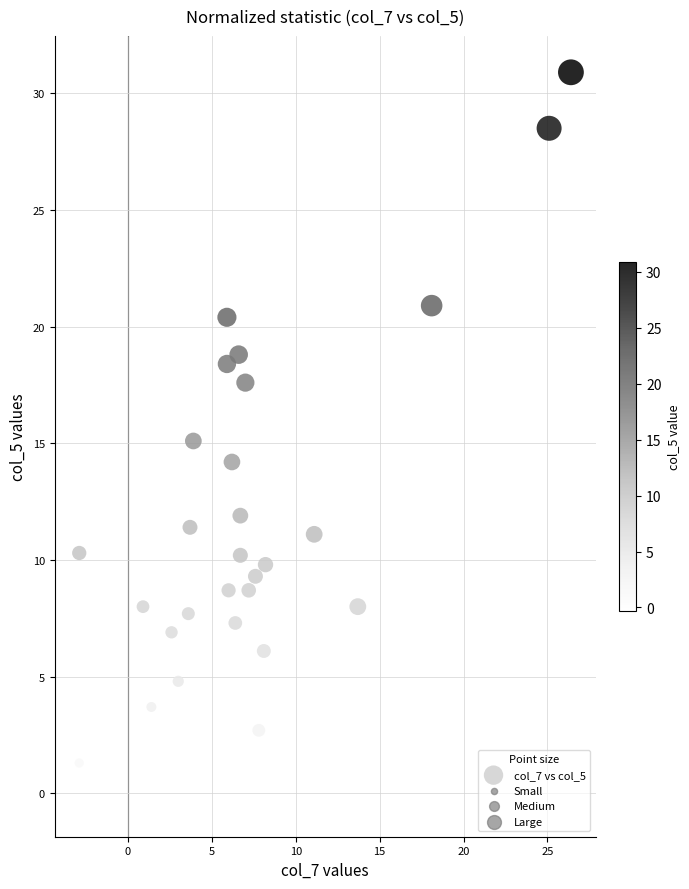

What is the range of Y values (max minus min)?

31.2